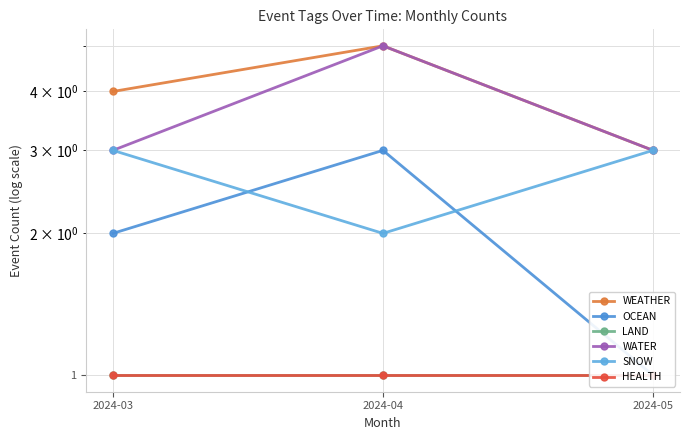

What is the value of the LAND point at the 1st from the left?

1